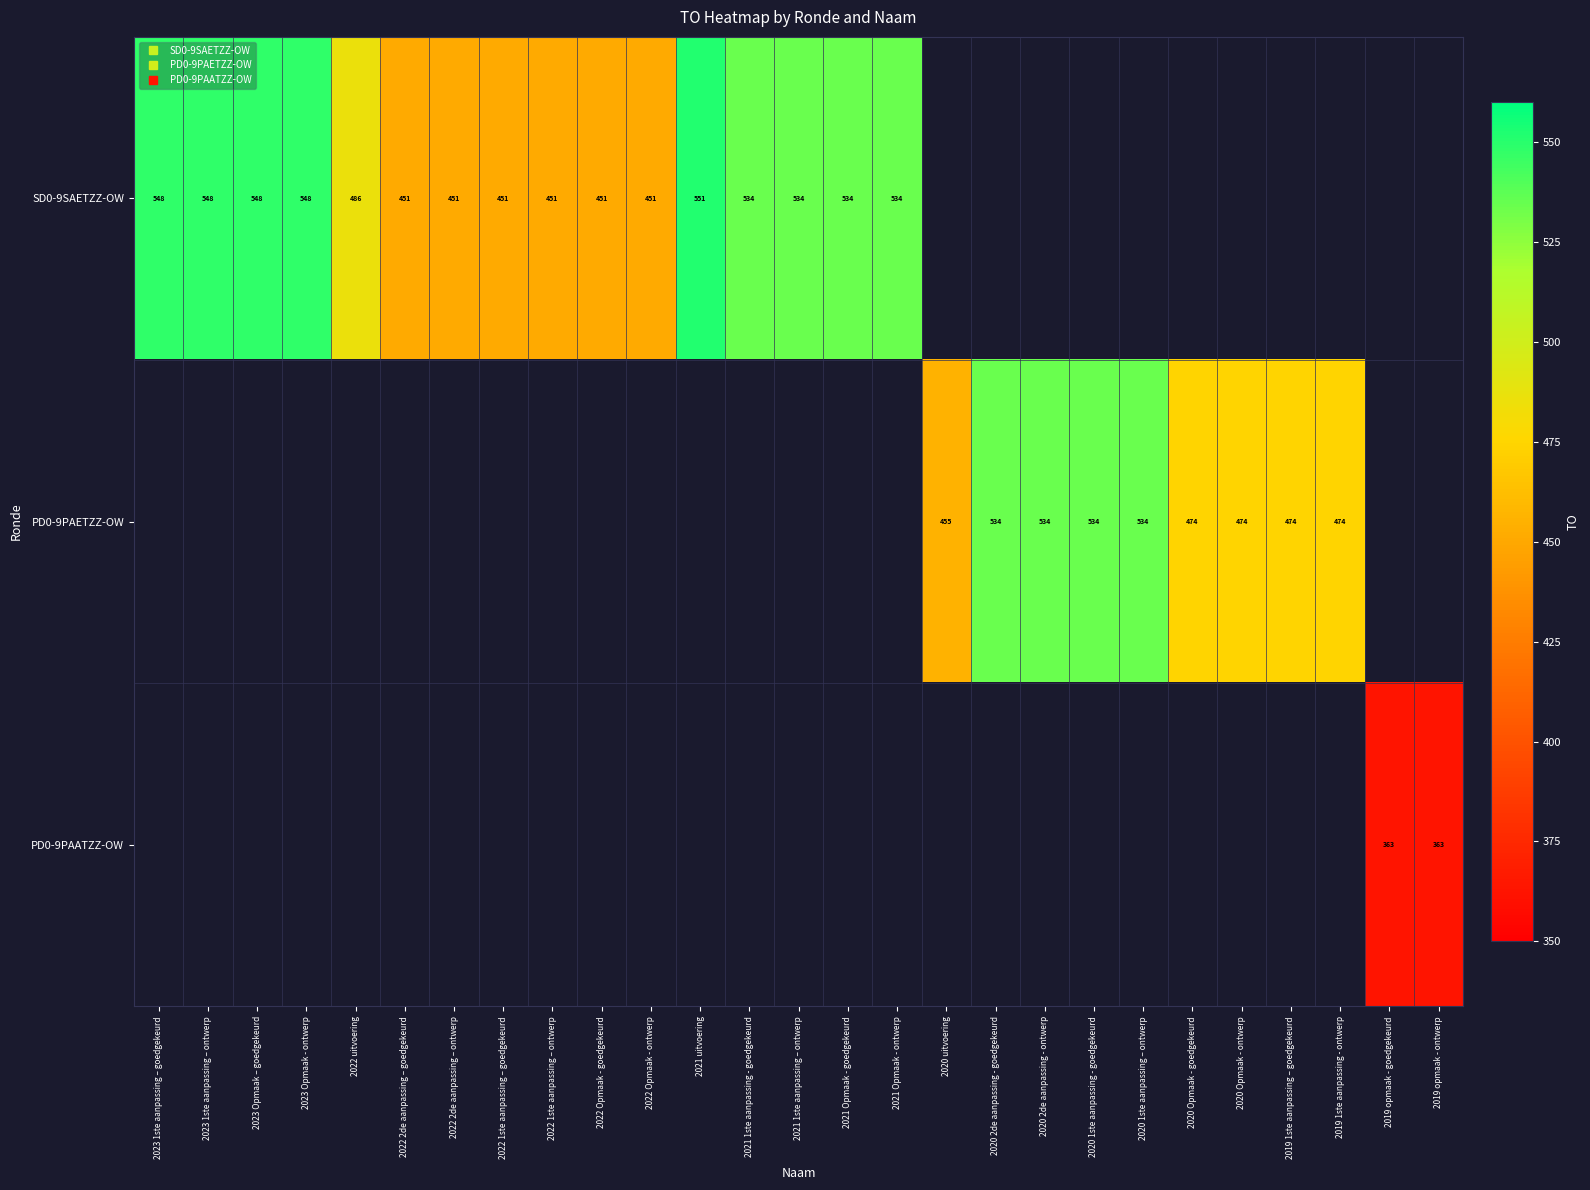

Between 2023 1ste aanpassing – ontwerp and 2023 Opmaak - ontwerp, which series saw the biggest shift?

SD0-9SAETZZ-OW